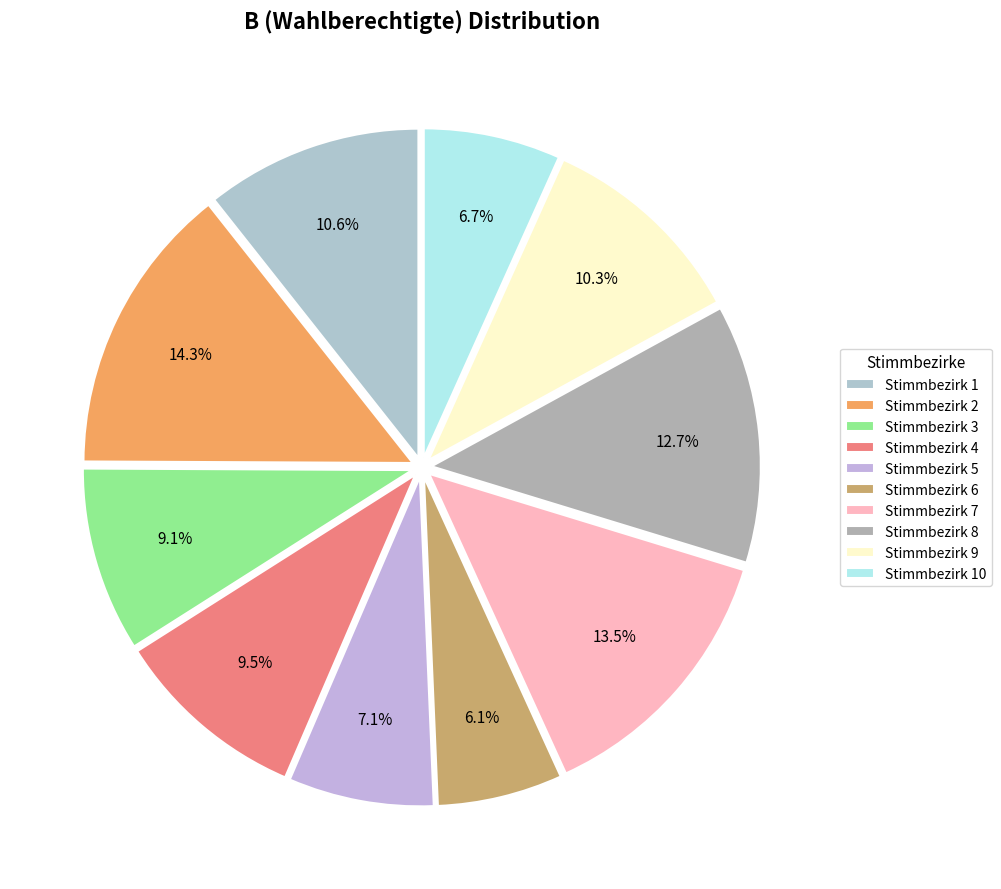

What percentage is the Stimmbezirk 8 slice, to the nearest percent?

13%